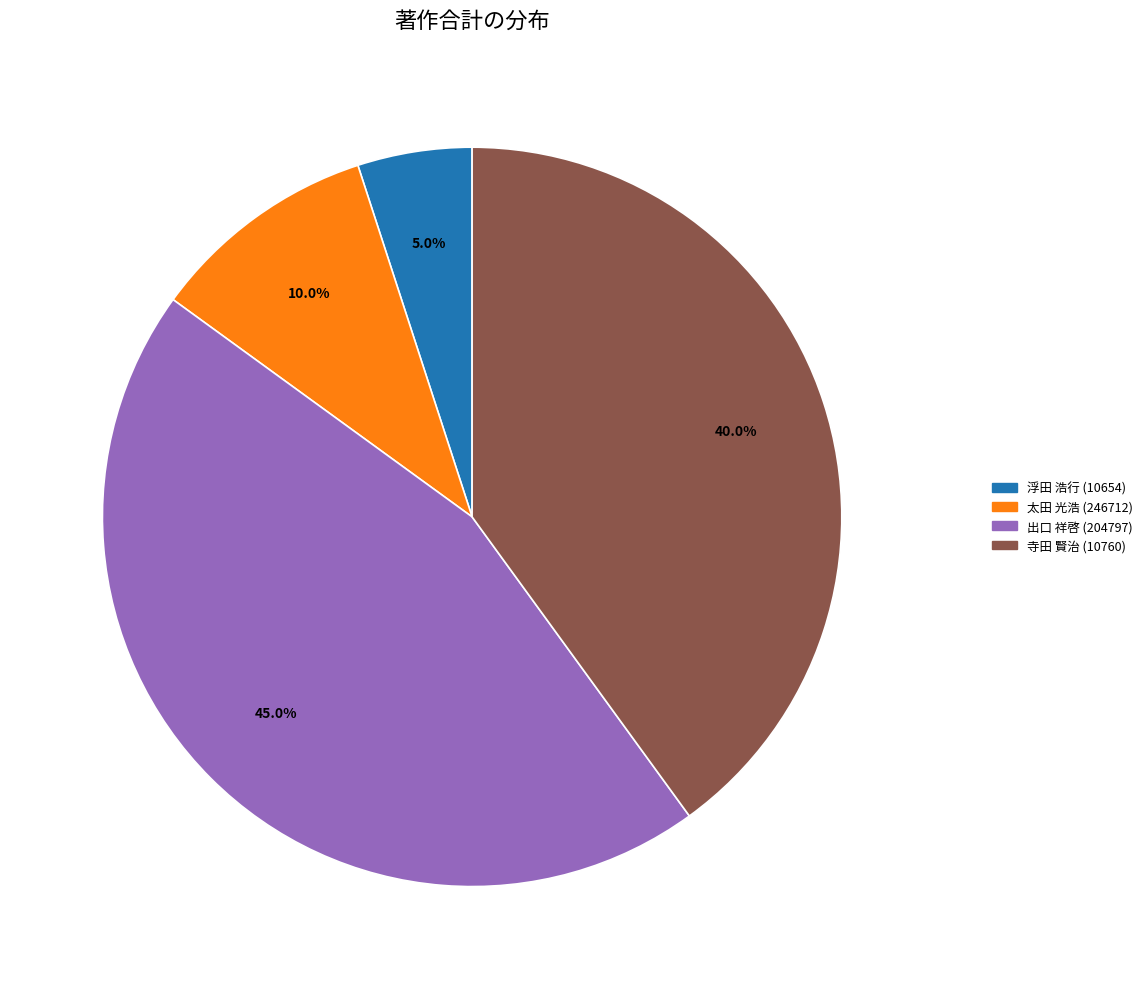

Does any single category account for the majority?

No